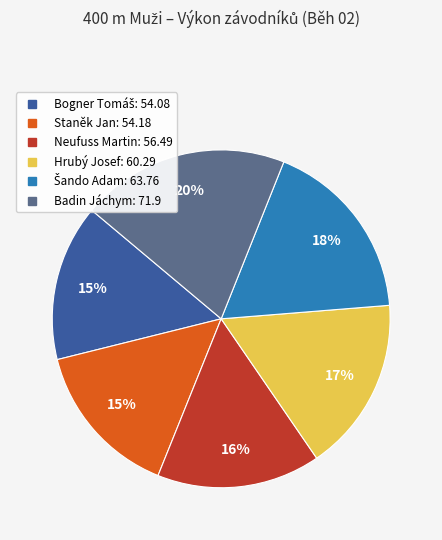

The Neufuss Martin slice represents 5% of the pie. True or false?

False